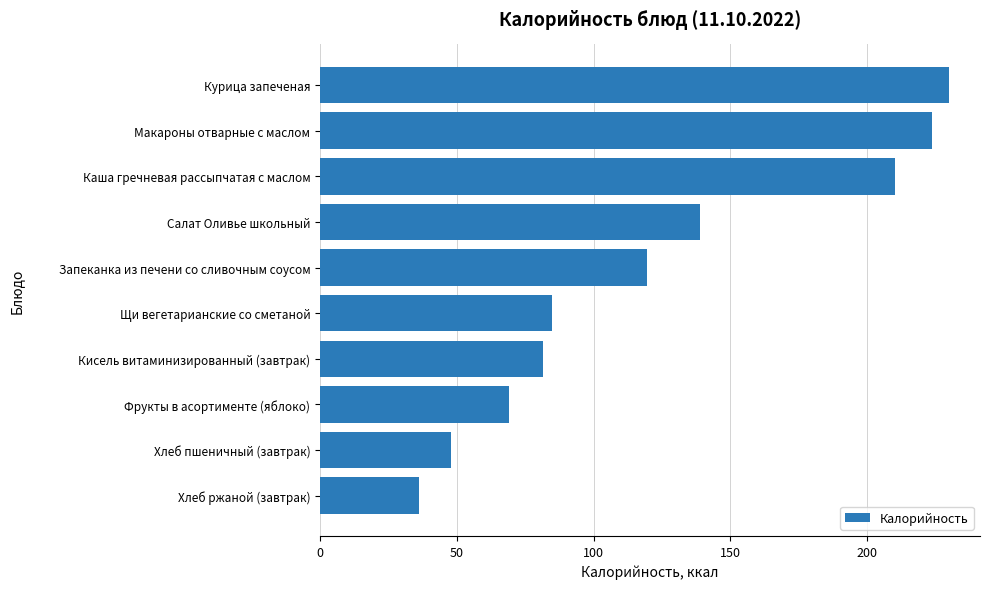

Count the number of data series in this chart.

1